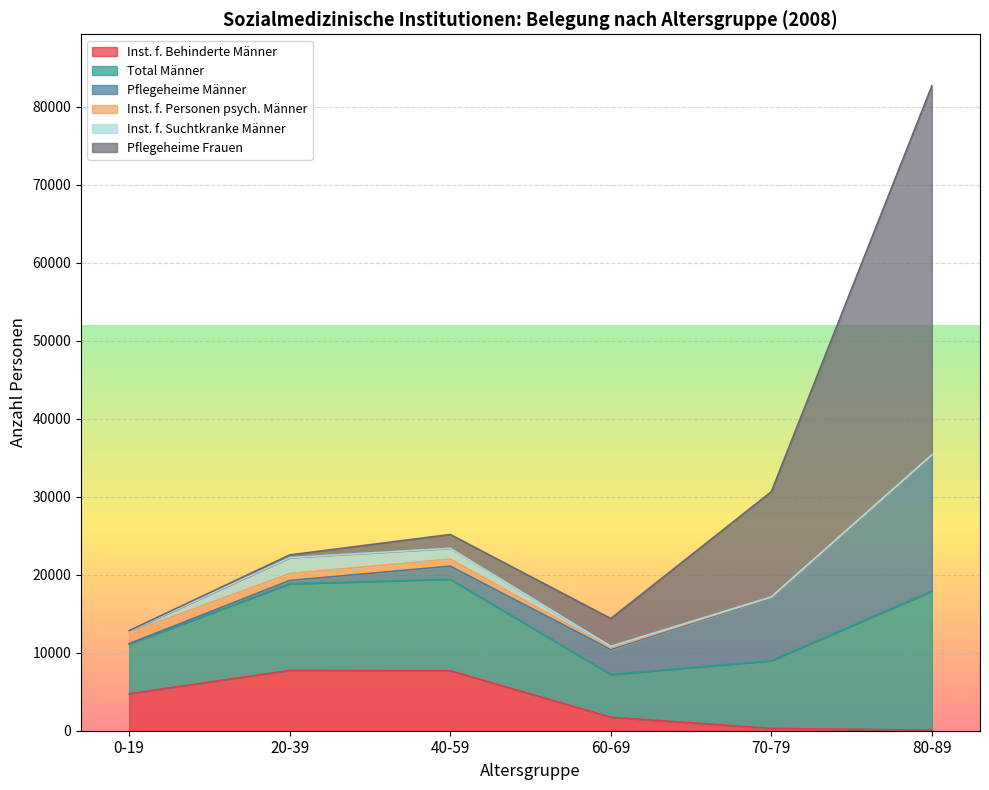

Where is Pflegeheime Männer nearest to the value 8755?

70-79